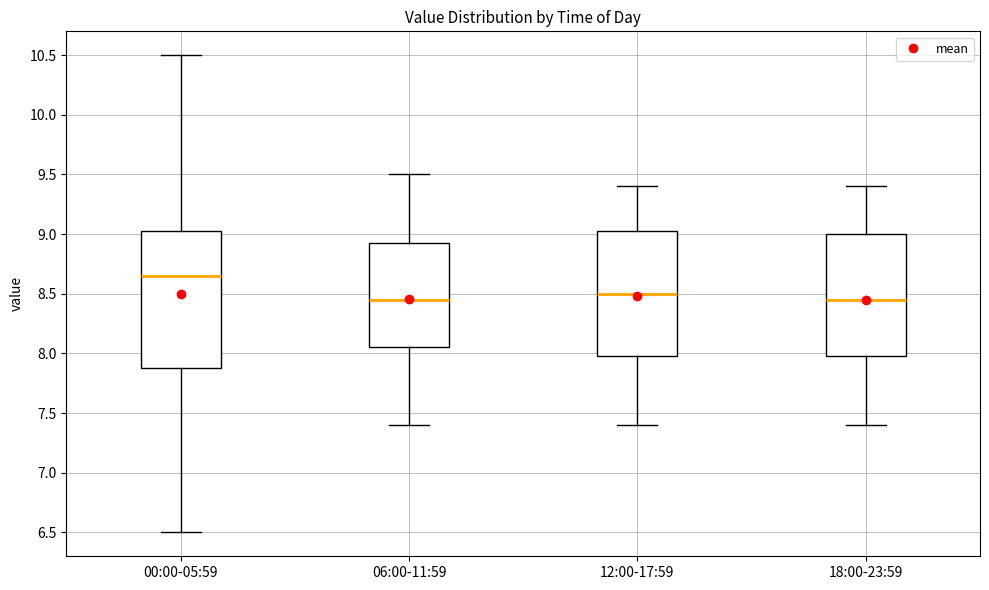

Reading left to right, transcribe this box plot: for each box, give where its median line is, the range the box spans, and where its two whiskers end, as read against the y-axis. The values are not printed on the chart, so give them approximately, as read against the axis.

00:00-05:59: median 8.65, box 7.90 to 9.05, whiskers 6.50 to 10.50
06:00-11:59: median 8.45, box 8.05 to 8.95, whiskers 7.40 to 9.50
12:00-17:59: median 8.50, box 8.00 to 9.05, whiskers 7.40 to 9.40
18:00-23:59: median 8.45, box 8.00 to 9.00, whiskers 7.40 to 9.40